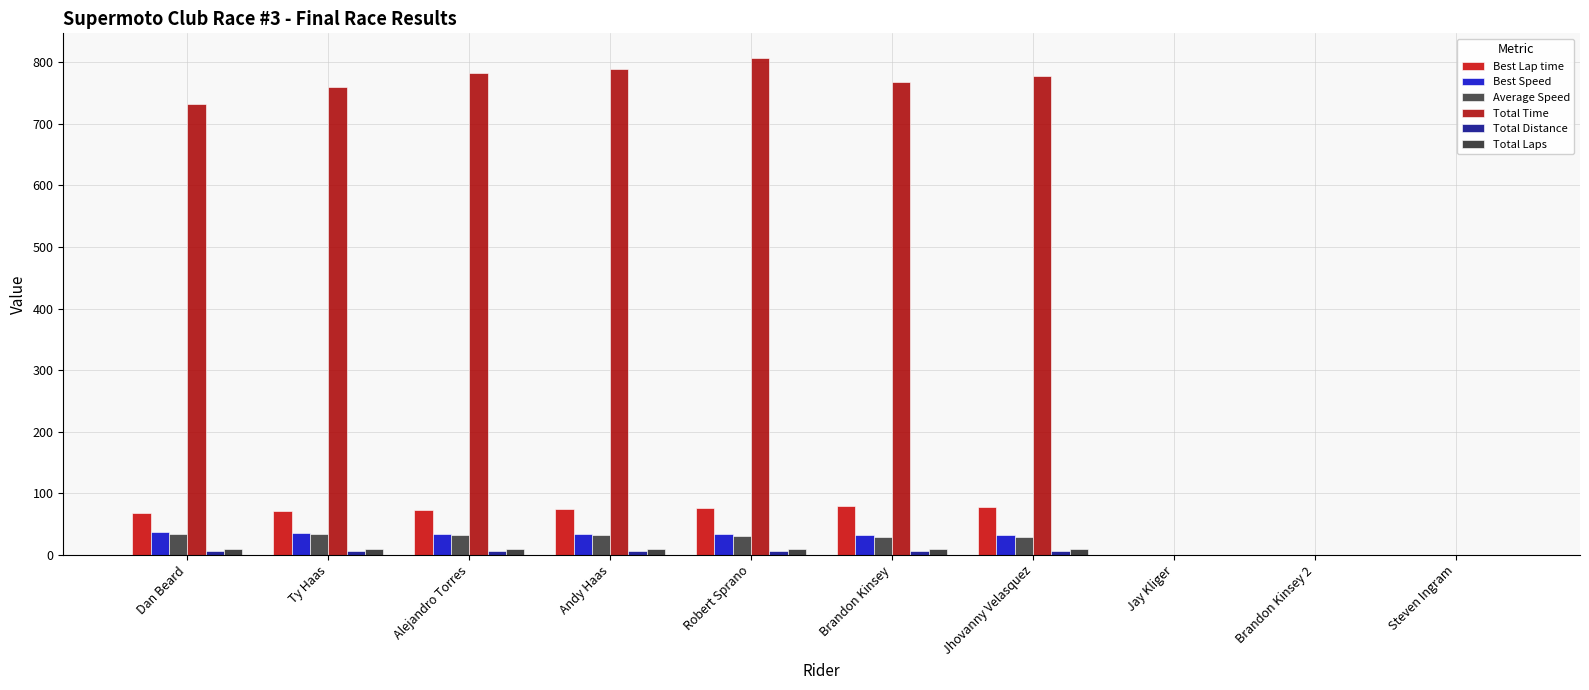

What is the average value of the Total Laps series?

6.8